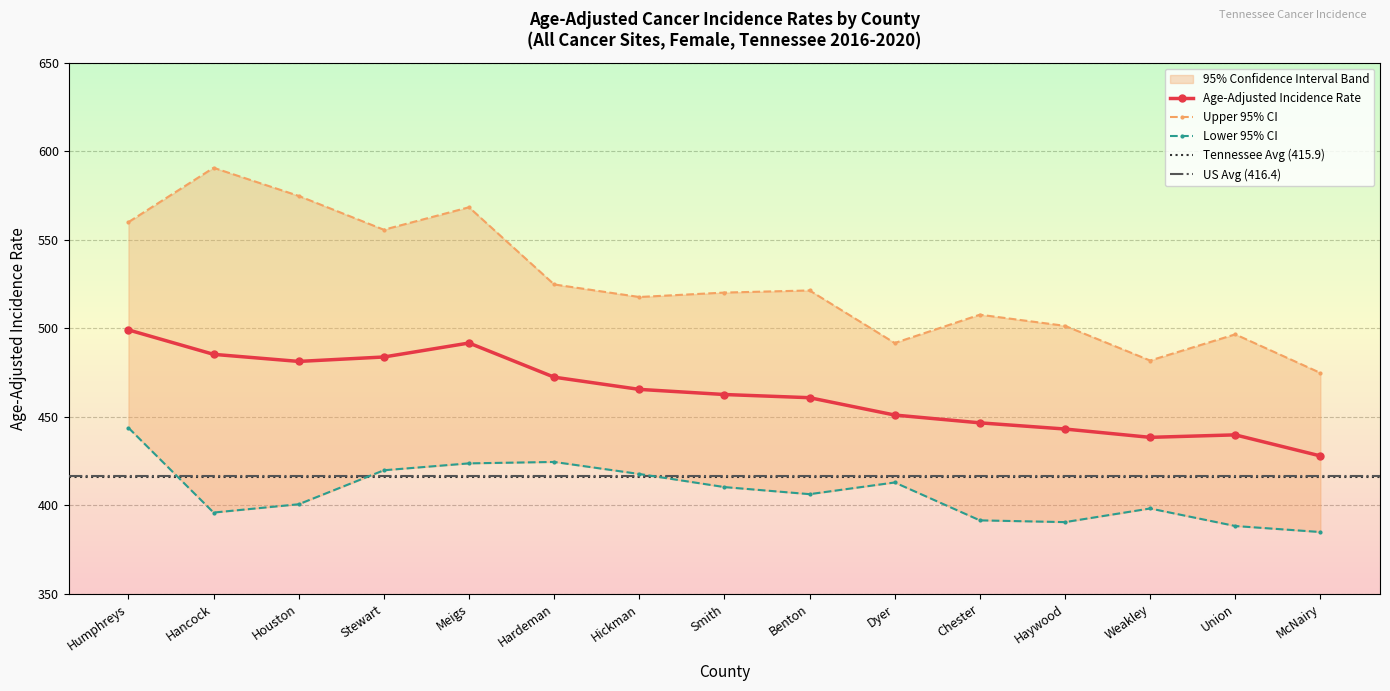

Which category has the lowest value across all series?

McNairy